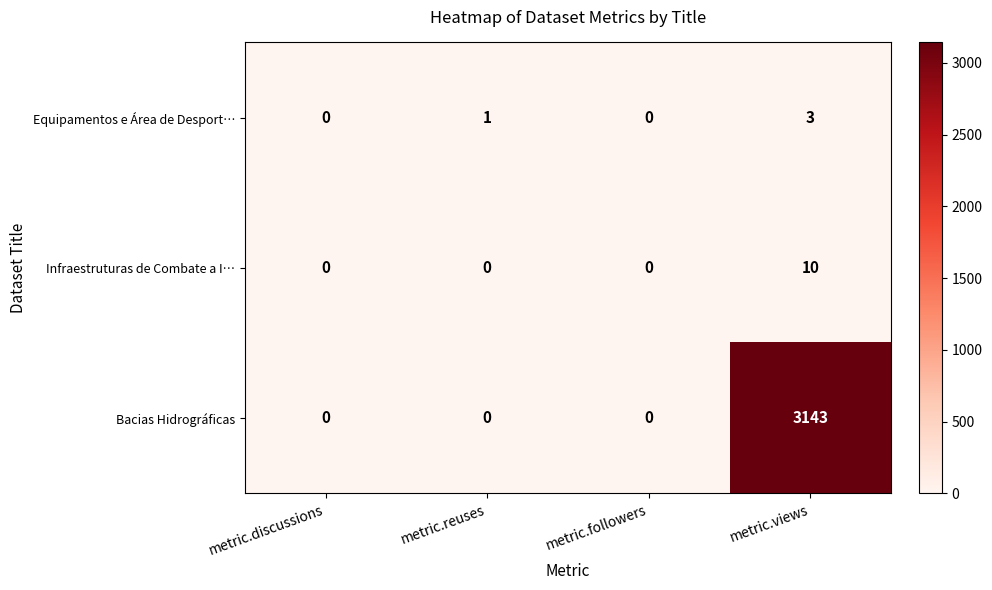

Rank the series by their maximum value, from highest to lowest.

Bacias Hidrográficas, Infraestruturas de Combate a I…, Equipamentos e Área de Desport…